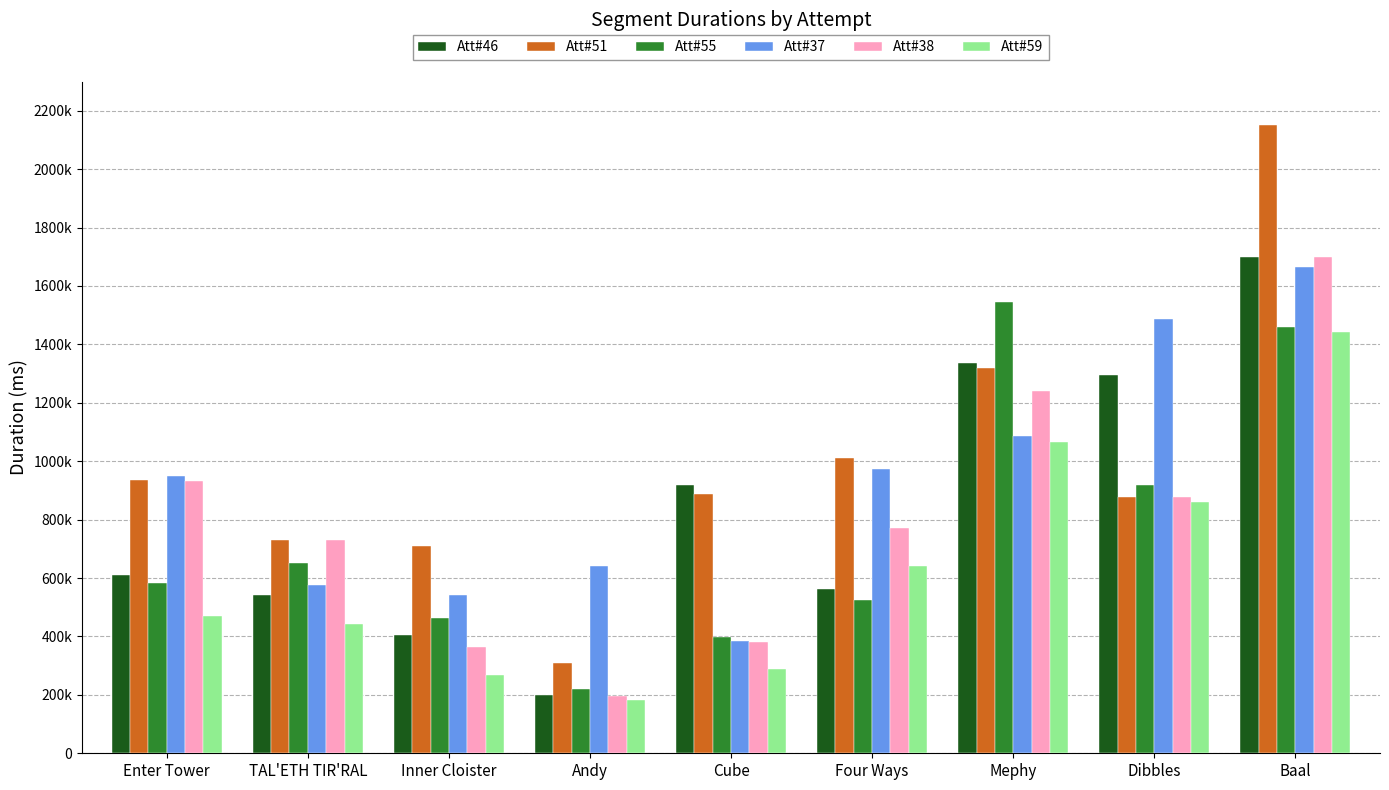

What is the label of the 9th bar from the right?

Enter Tower